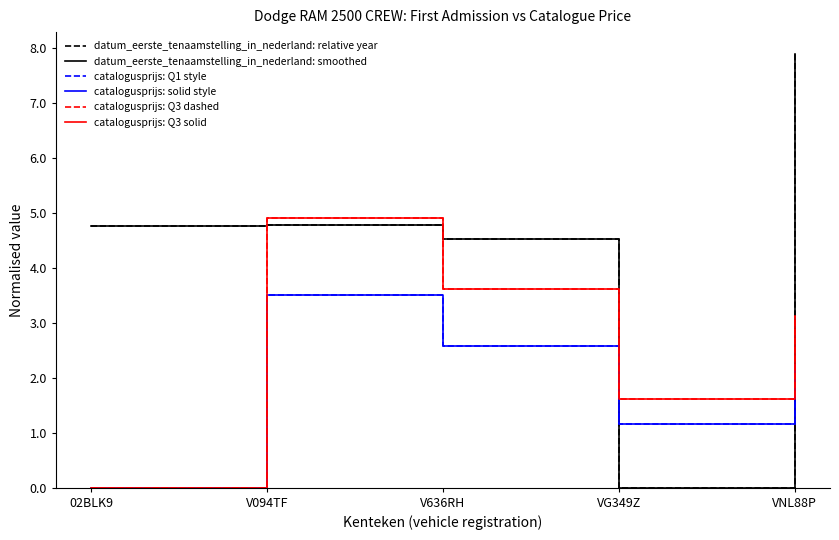

Does the chart display data point markers on the line(s)?

No